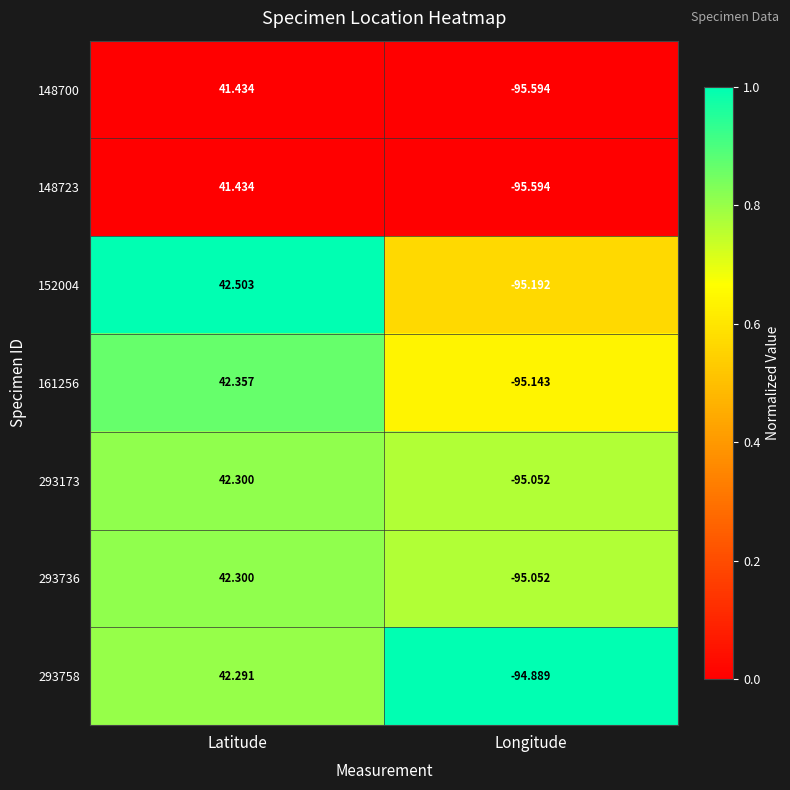

At which category is the sum across all series the highest?

Latitude